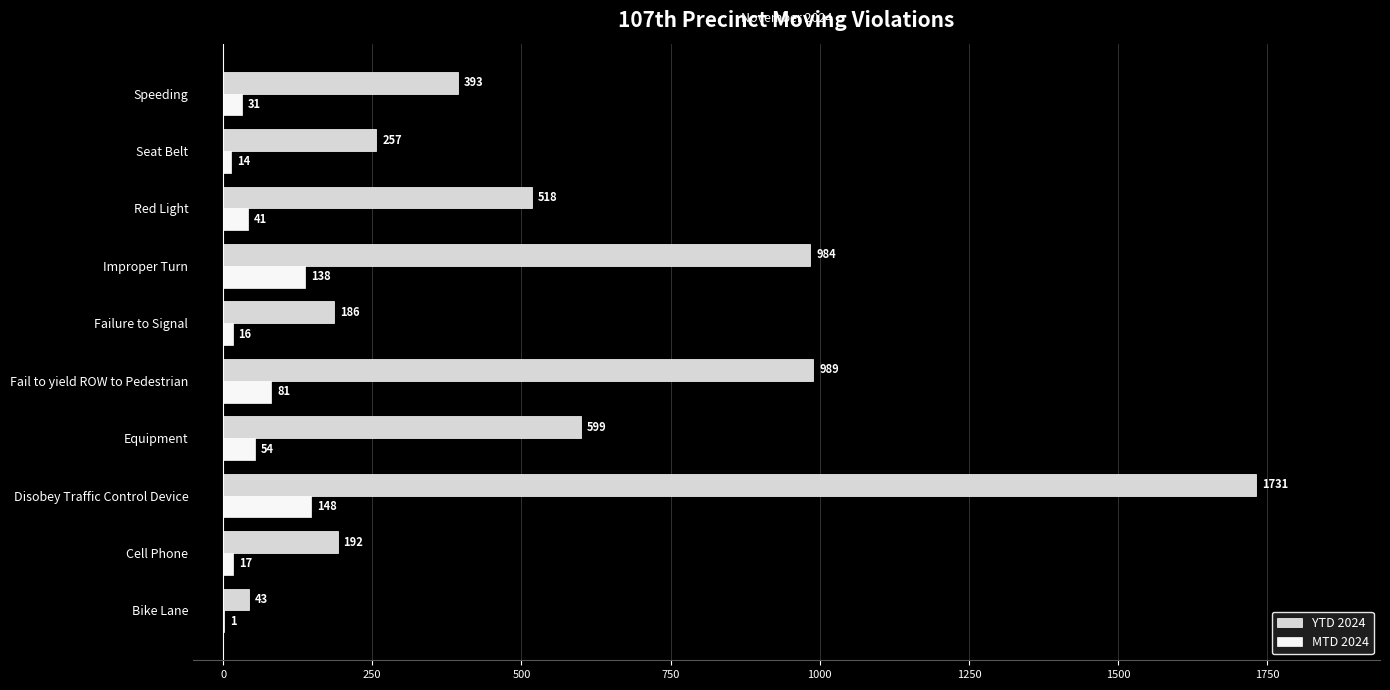

The YTD 2024 series shows 1731 at Disobey Traffic Control Device. True or false?

True